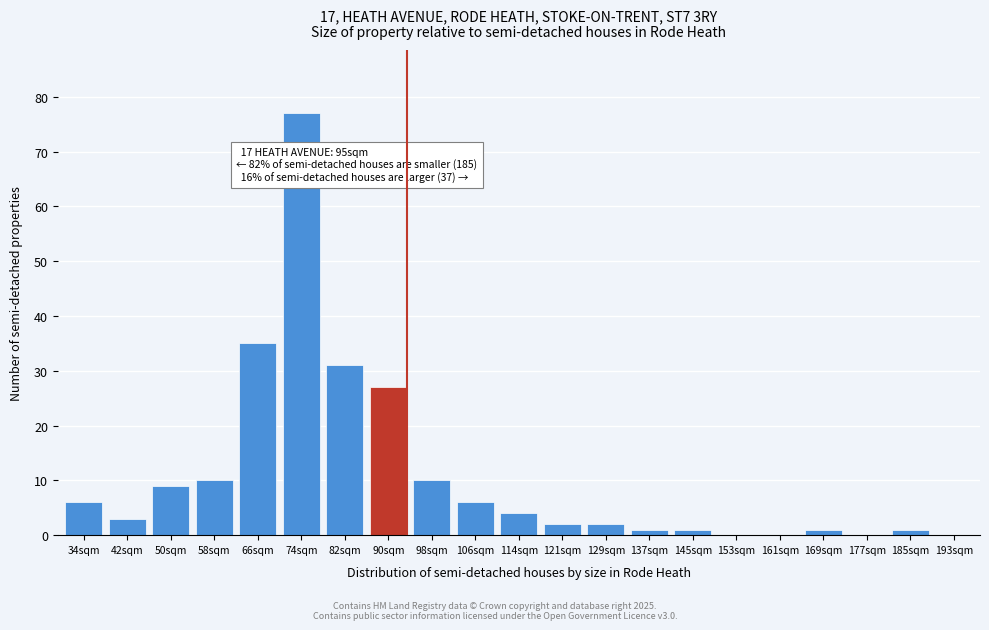

Reading left to right, what are all the values shown in this chart?

34sqm=6	42sqm=3	50sqm=9	58sqm=10	66sqm=35	74sqm=77	82sqm=31	90sqm=27	98sqm=10	106sqm=6	114sqm=4	121sqm=2	129sqm=2	137sqm=1	145sqm=1	153sqm=0	161sqm=0	169sqm=1	177sqm=0	185sqm=1	193sqm=0